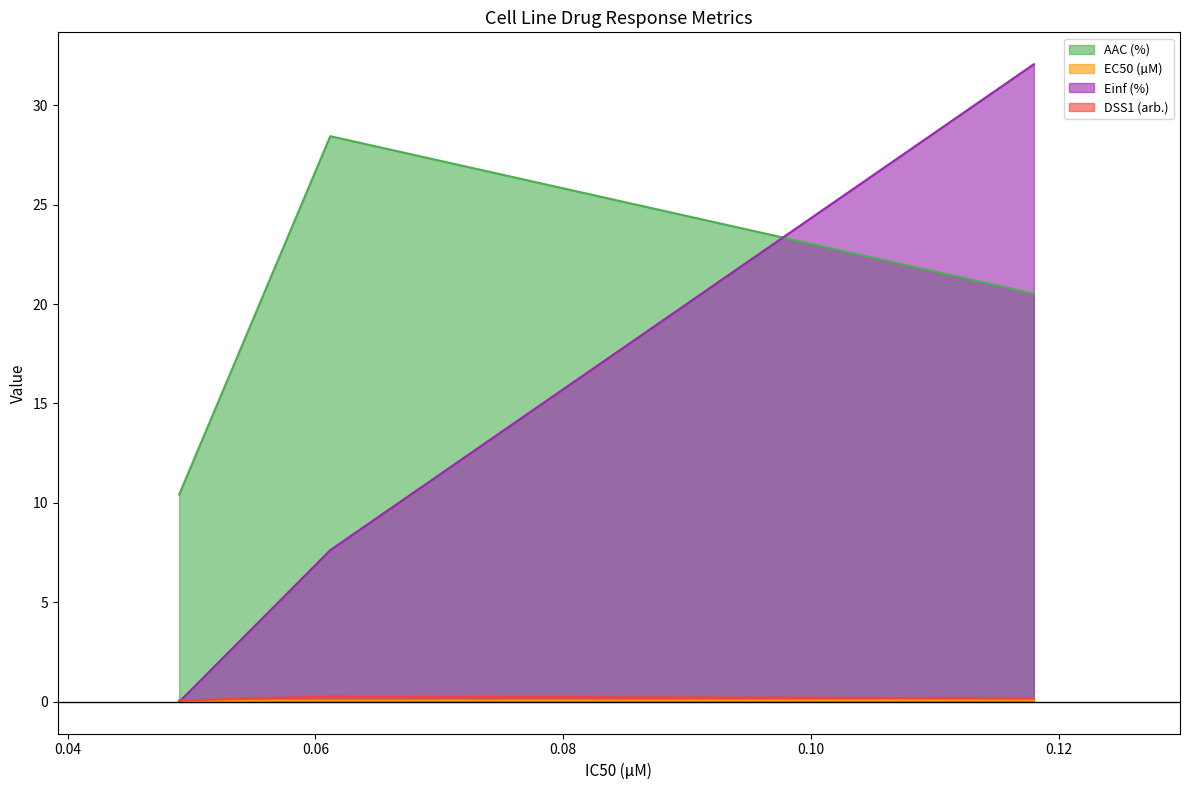

Which series changed the most between 0.118 and 0.0612?

Einf (%)